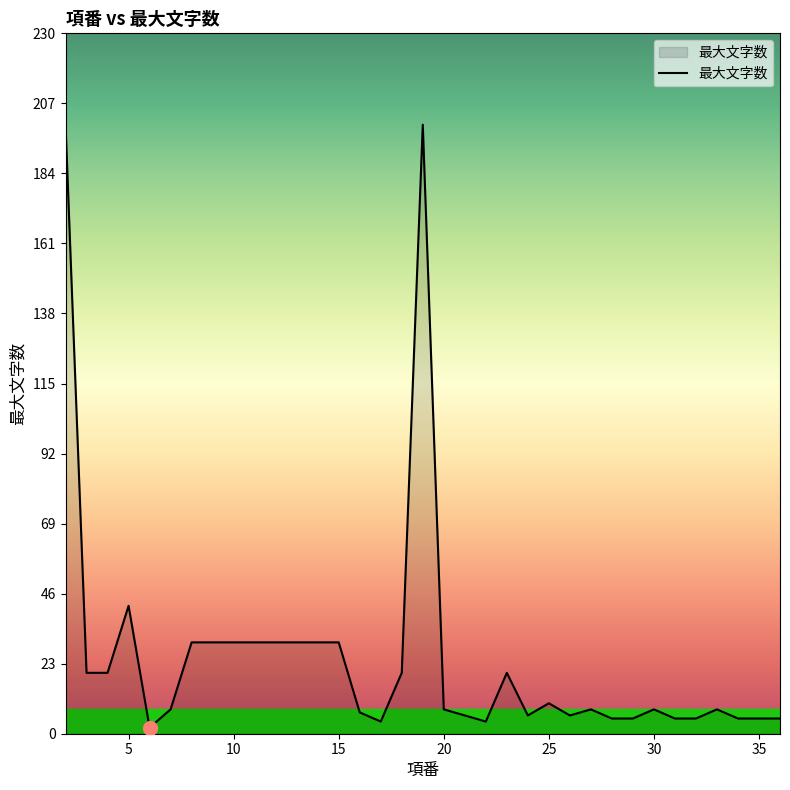

What is the maximum value shown in the chart?

200